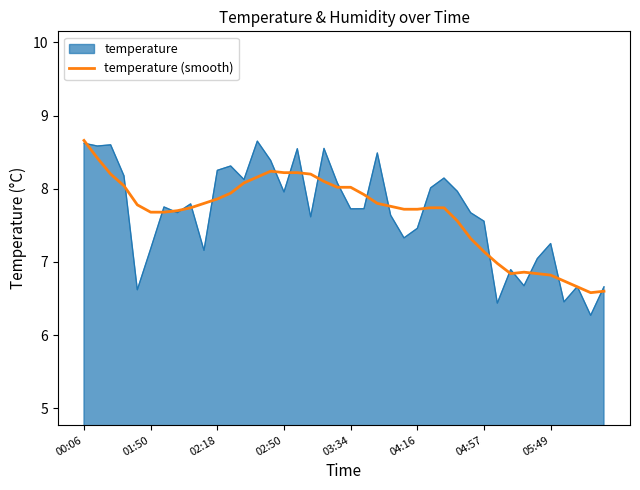

Which series has the widest spread of values?

temperature